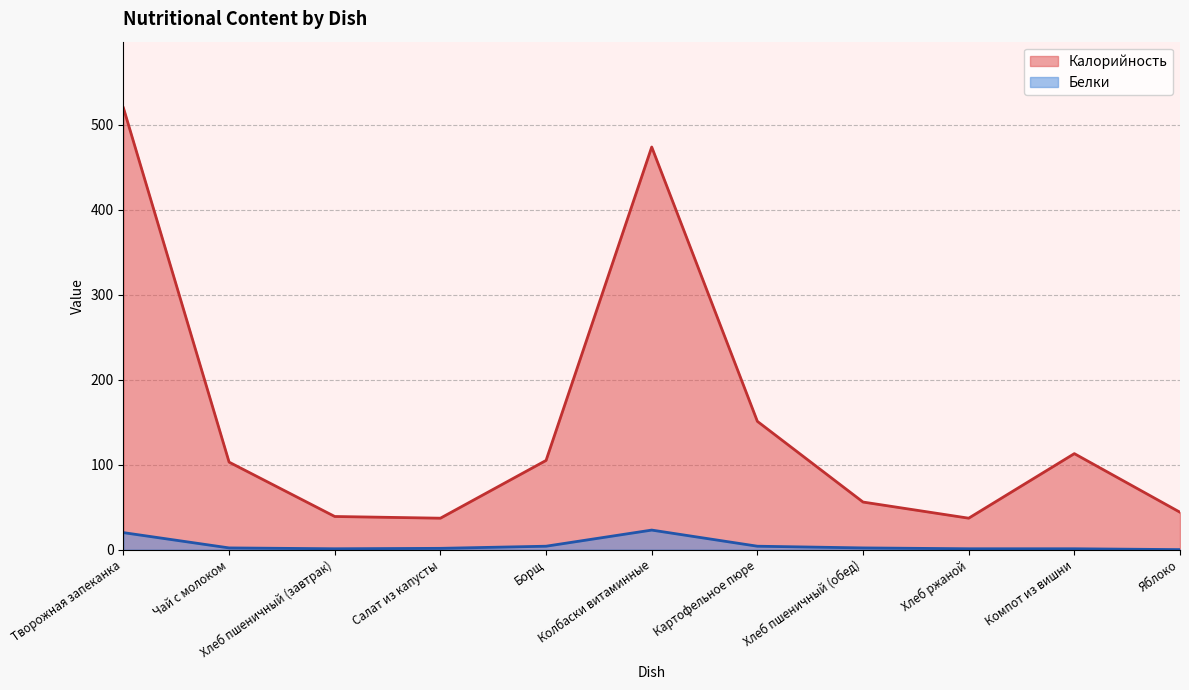

How many lines are shown in the chart?

2